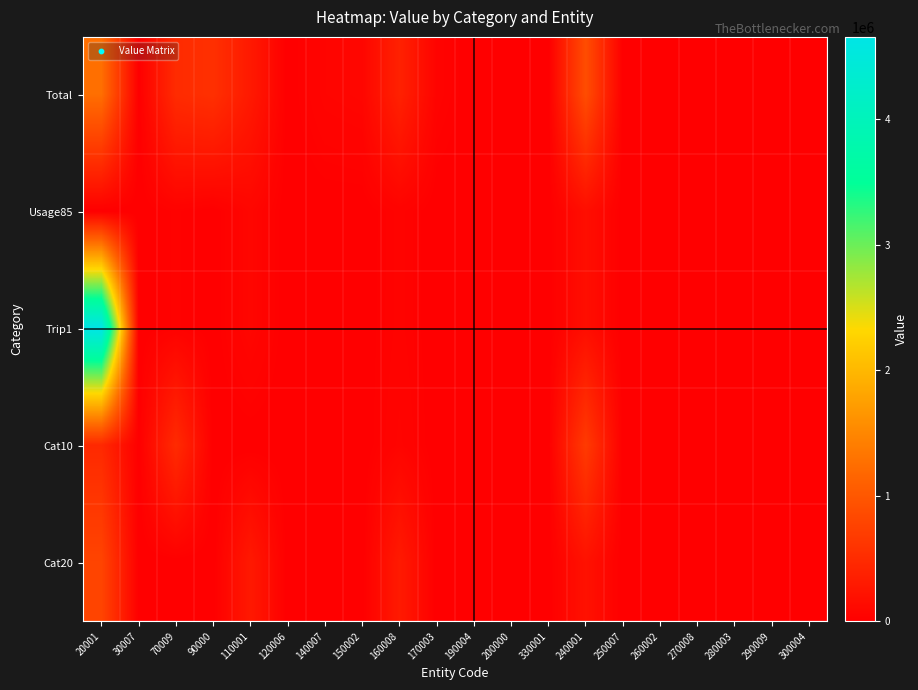

Reading right to left, list all the values displayed in this chart.

Total: 300004=0	290009=0	280003=0	270008=0	260002=0	250007=0	240001=880119	330001=0	200000=0	190004=117	170003=45000	160008=385721	150002=77800	140007=63110	120006=0	110001=294147	90000=551311	70009=498650	30007=0	20001=1256272
Usage85: 300004=0	290009=0	280003=0	270008=0	260002=0	250007=0	240001=167593	330001=532	200000=0	190004=14	170003=428	160008=42117	150002=957	140007=888	120006=0	110001=78249	90000=3362	70009=31326	30007=0	20001=0
Trip1: 300004=0	290009=0	280003=0	270008=0	260002=0	250007=0	240001=167593	330001=532	200000=0	190004=14	170003=428	160008=42117	150002=3299	140007=888	120006=0	110001=78249	90000=3362	70009=31326	30007=0	20001=4656417
Cat10: 300004=0	290009=0	280003=0	270008=0	260002=0	250007=0	240001=672000	330001=0	200000=0	190004=0	170003=0	160008=60000	150002=0	140007=0	120006=0	110001=0	90000=0	70009=494192	30007=0	20001=471000
Cat20: 300004=0	290009=0	280003=0	270008=0	260002=0	250007=0	240001=207160	330001=0	200000=0	190004=0	170003=0	160008=305000	150002=0	140007=0	120006=0	110001=291029	90000=0	70009=1017	30007=0	20001=785199